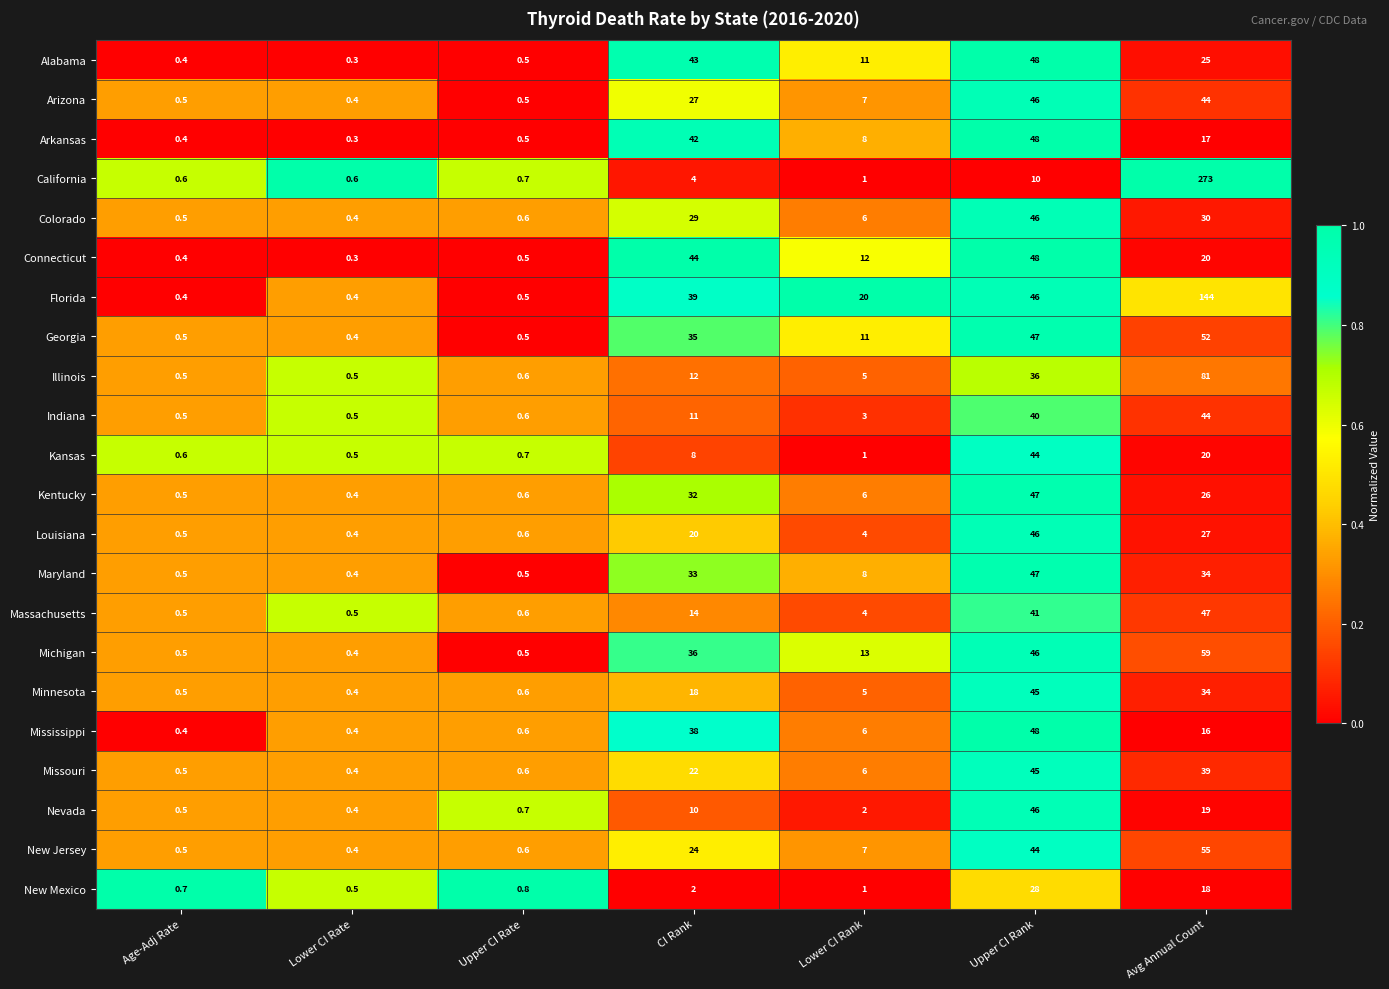

The value of California at Upper CI Rank is 10.0. True or false?

True